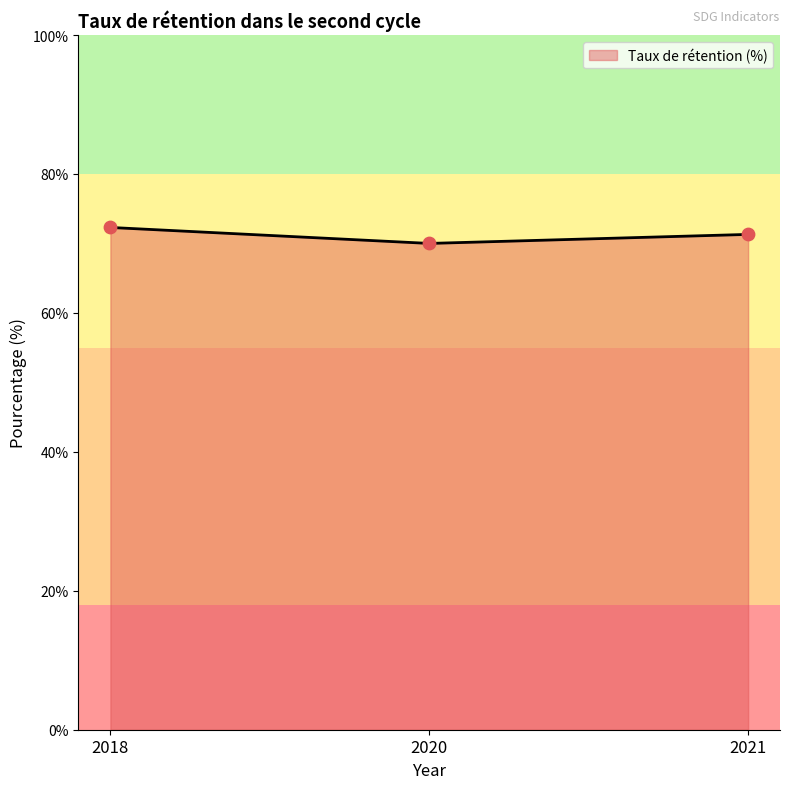

Approximately how many times larger is the value at 2020 compared to 2021?

1.0